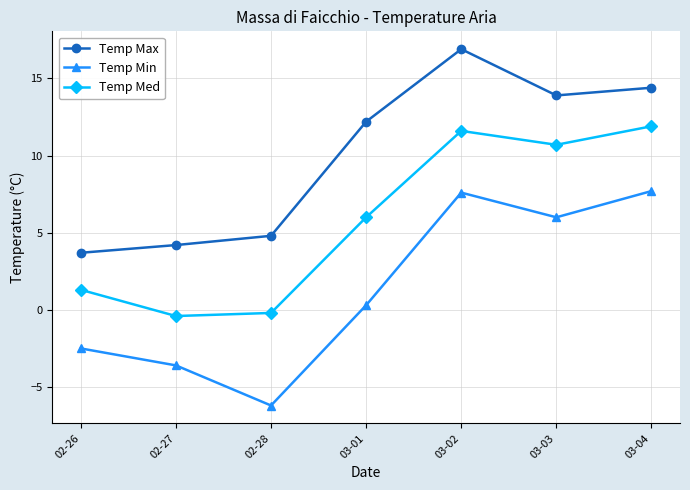

True or false: Temp Max has a value of 6.5 at 02-26.

False